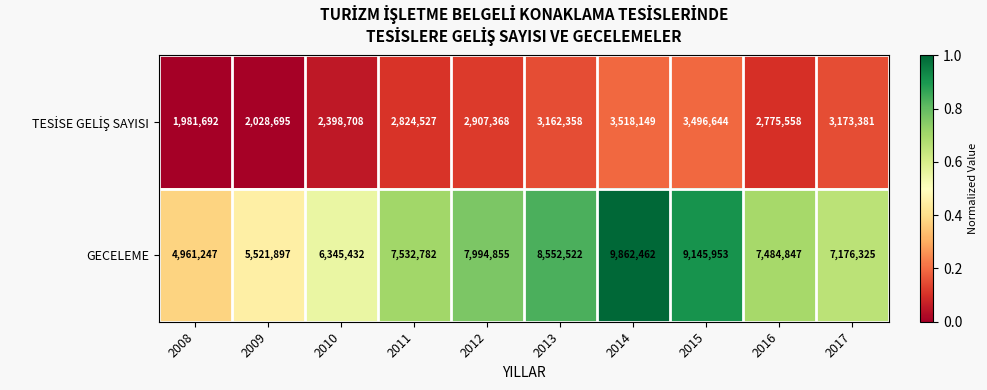

What is the spread (max minus min) of values at 2013?

5390164